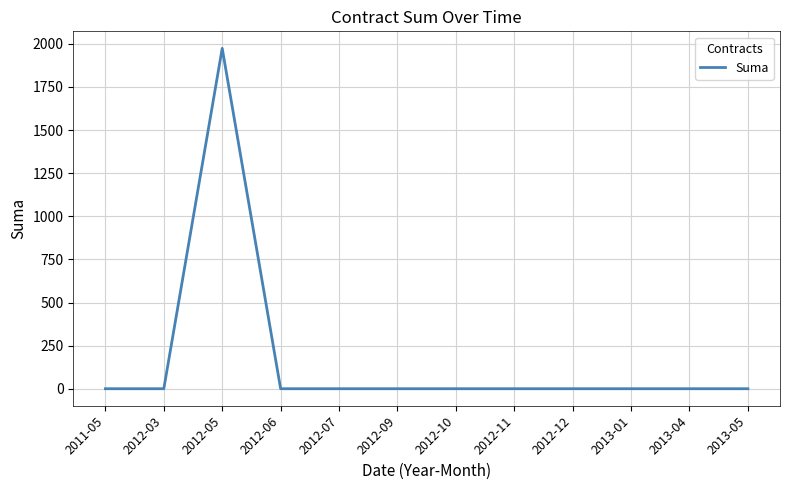

What is the difference between the maximum and minimum values?

1974